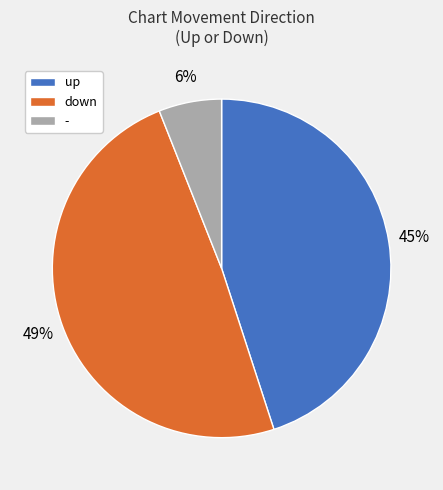

Between - and up, which is larger?

up